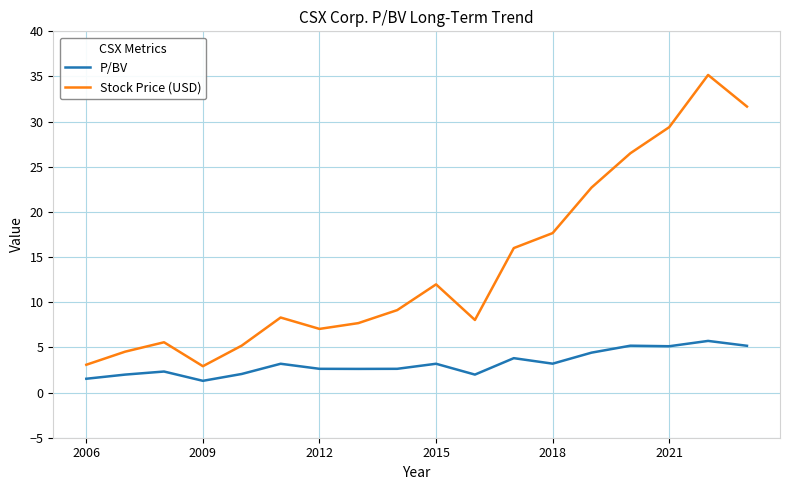

What is the minimum value for Stock Price (USD)?

2.9